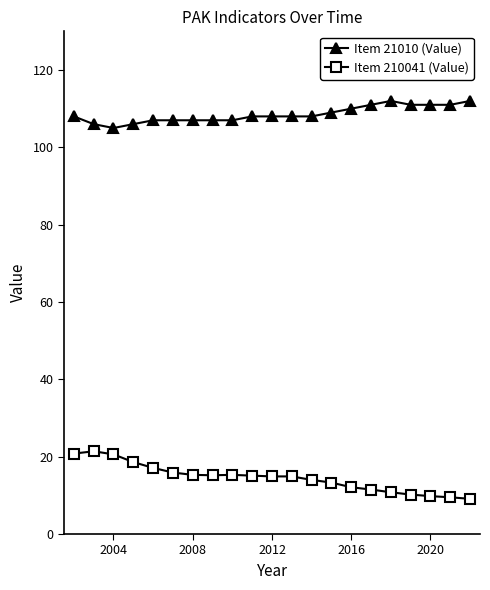

Rank the series by their maximum value, from highest to lowest.

Item 21010 (Value), Item 210041 (Value)